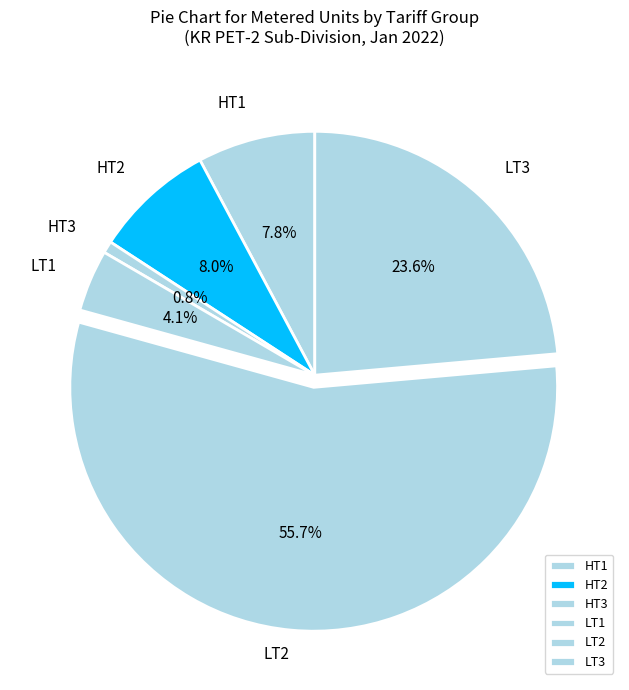

Which has a higher value, HT3 or LT2?

LT2